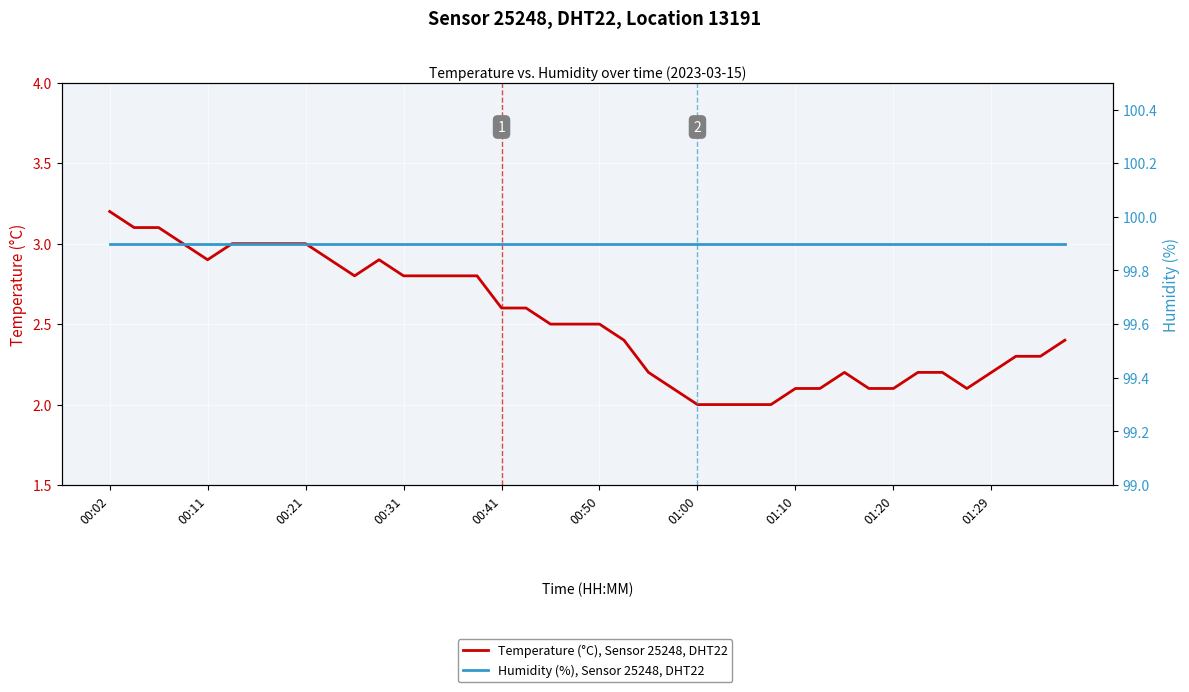

True or false: Humidity (%), Sensor 25248, DHT22 and Temperature (°C), Sensor 25248, DHT22 cross at least once.

False